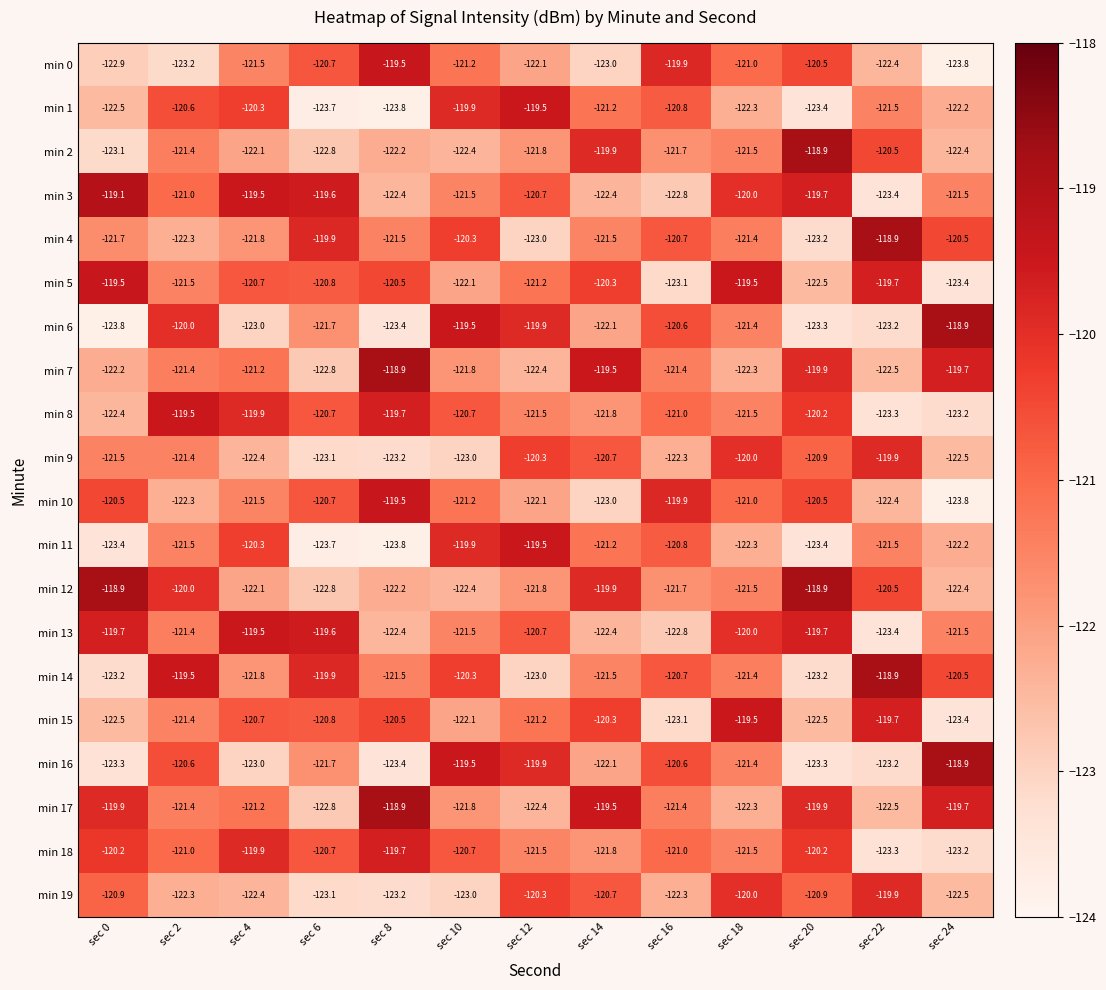

Is it true that min 7 equals -121.2 at sec 4?

True